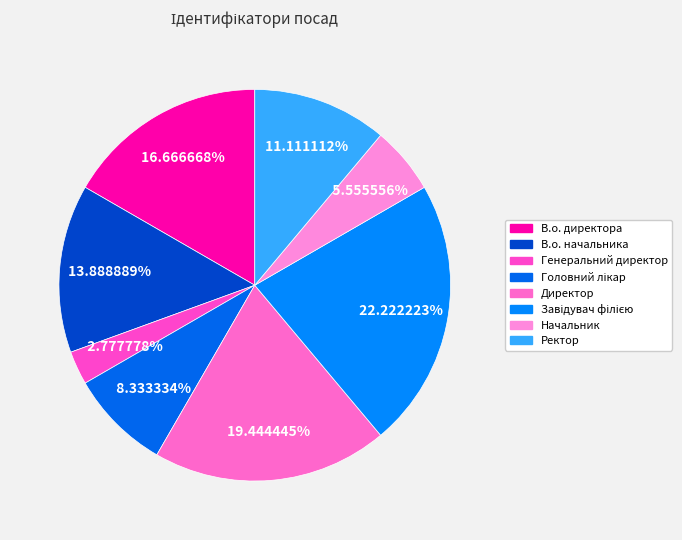

What is the total percentage of Головний лікар and Директор?

27.8%